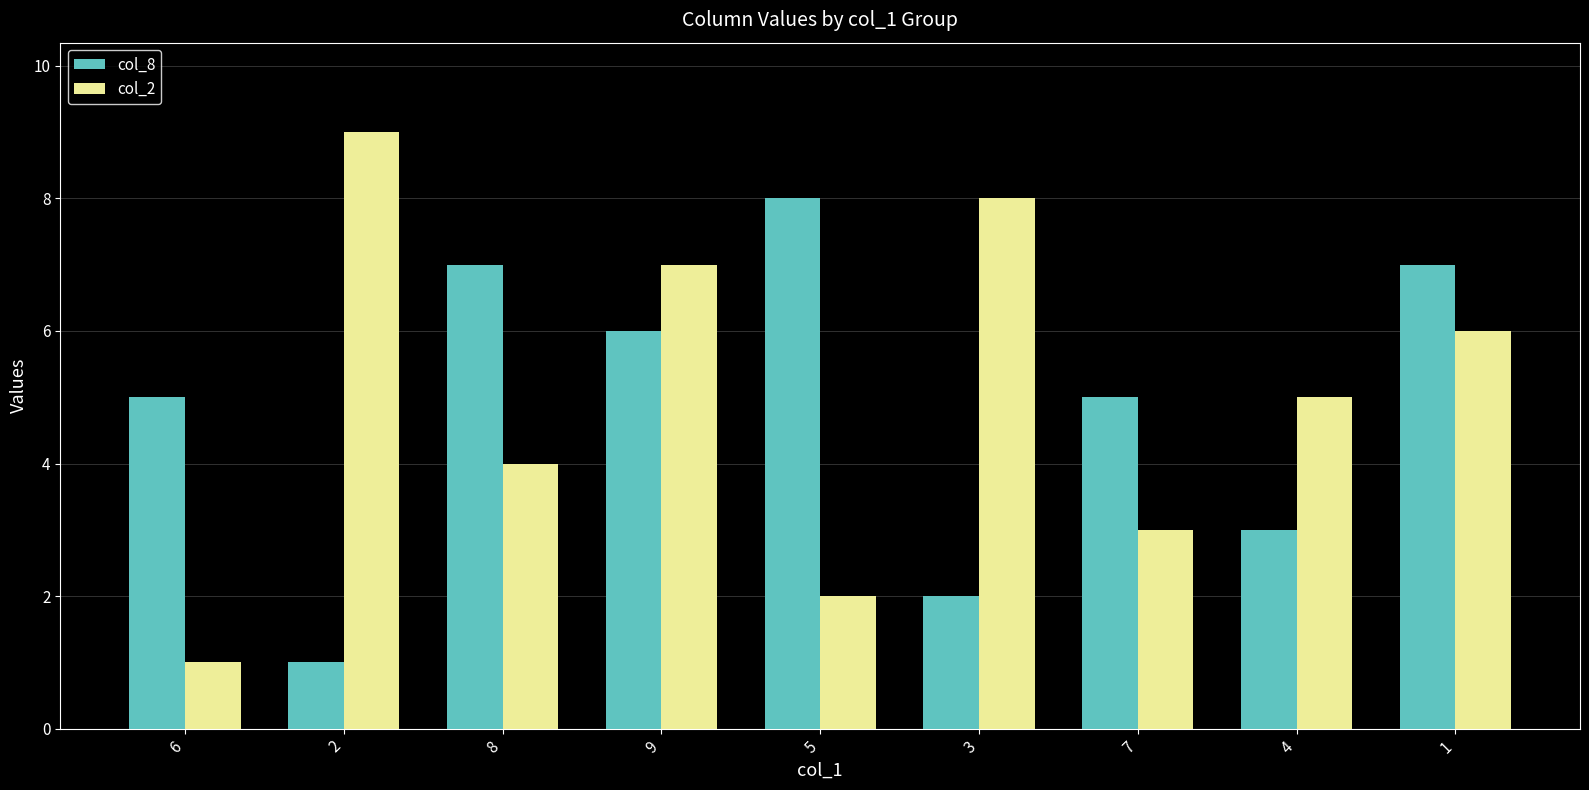

How many data points does each series have?

9